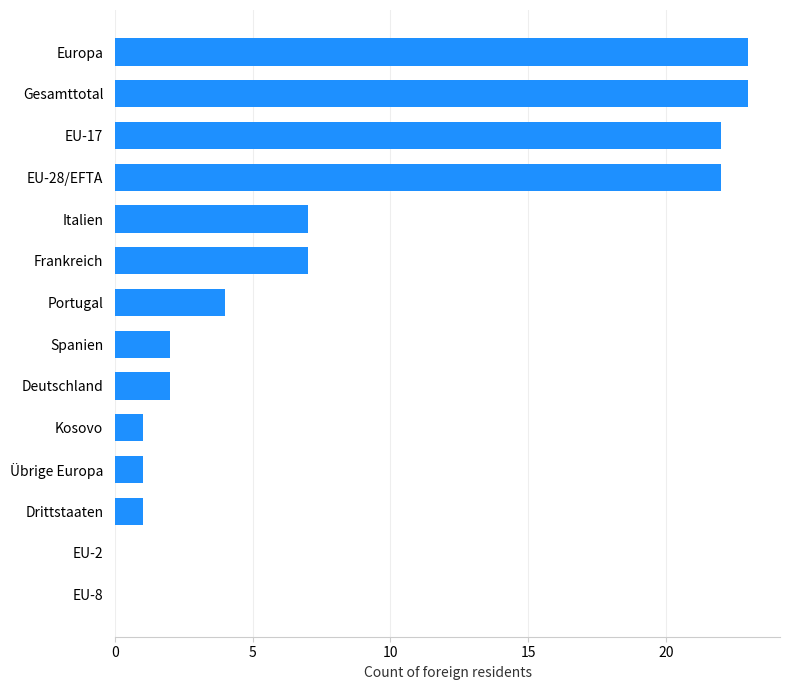

What is the maximum value shown in the chart?

23